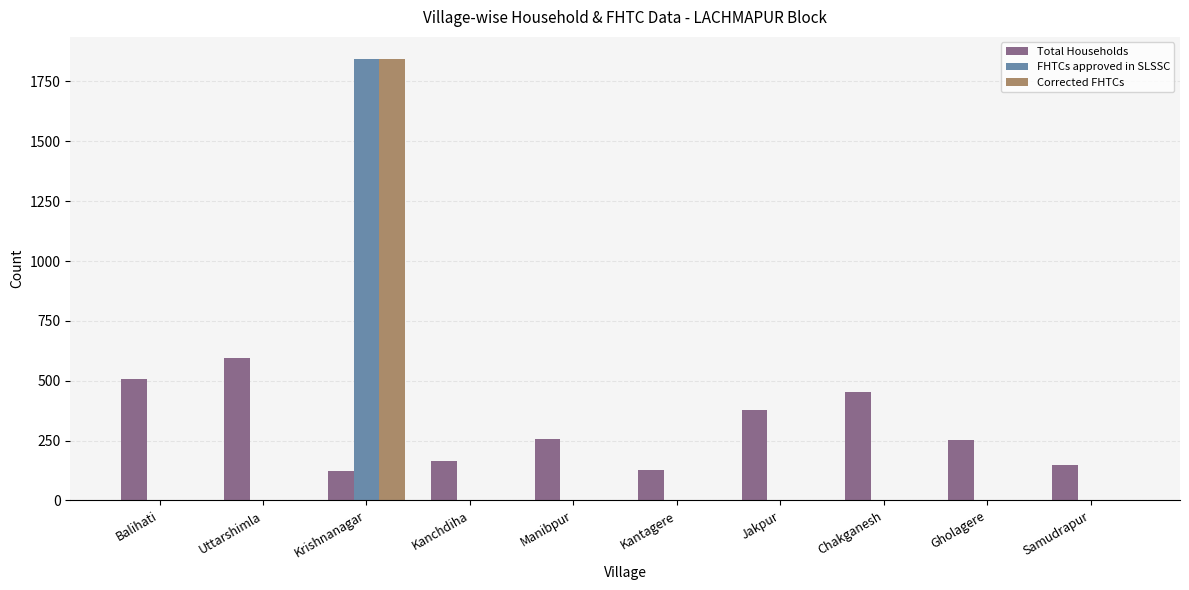

Which category has the highest value in the FHTCs approved in SLSSC series?

Krishnanagar